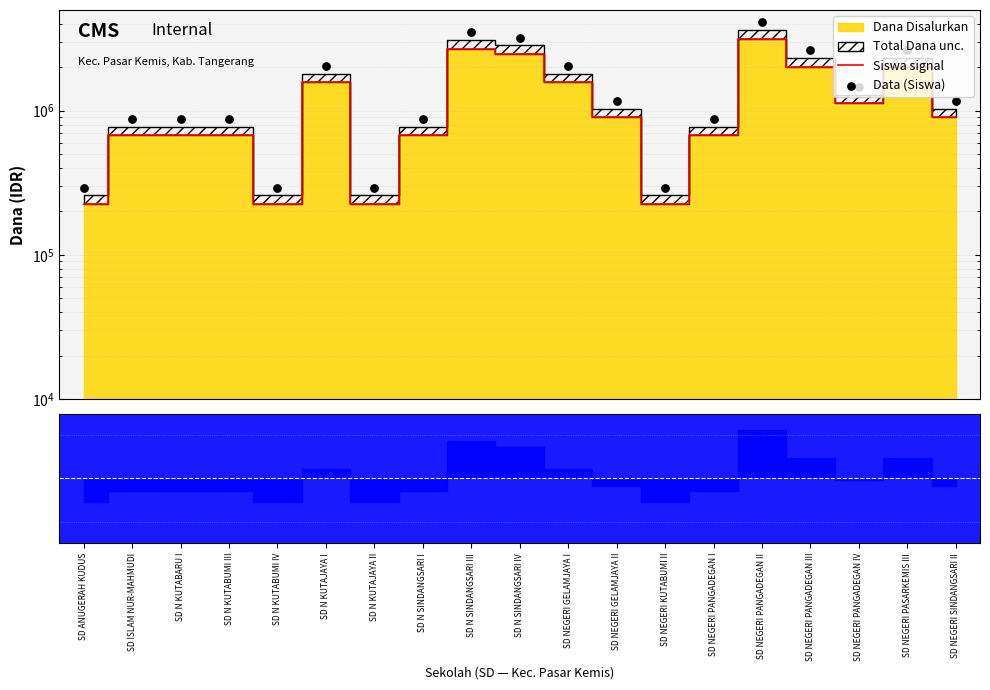

Which series reaches the minimum Y coordinate?

Siswa signal